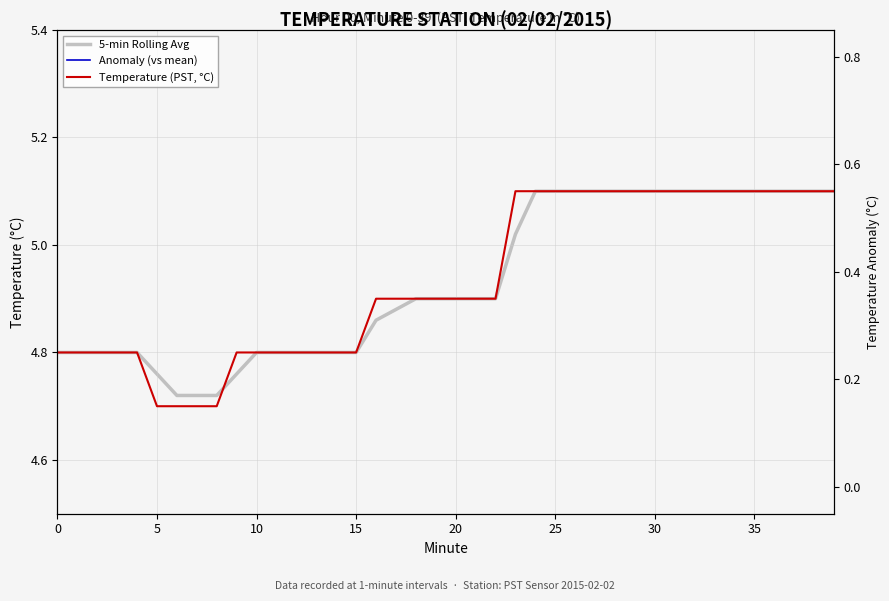

What is the value of the 5-min Rolling Avg point at the 13th from the left?

4.8